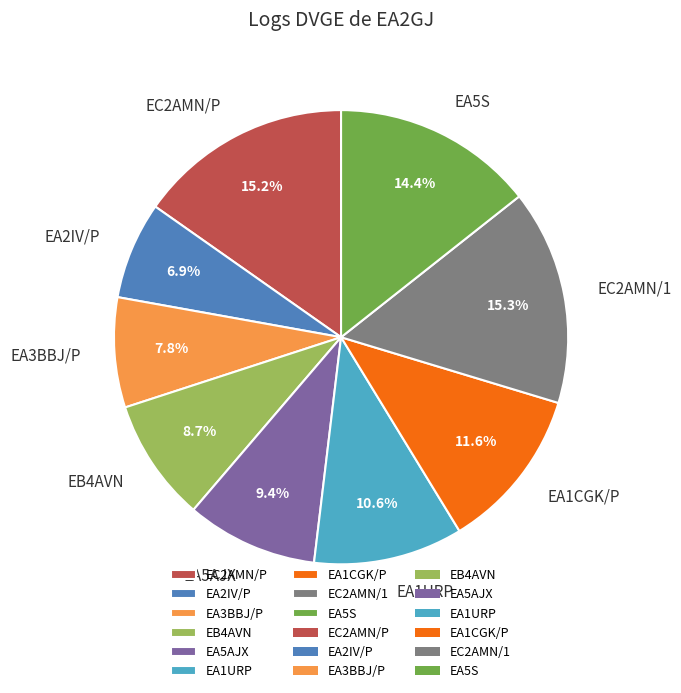

Which slice is the smallest?

EA2IV/P